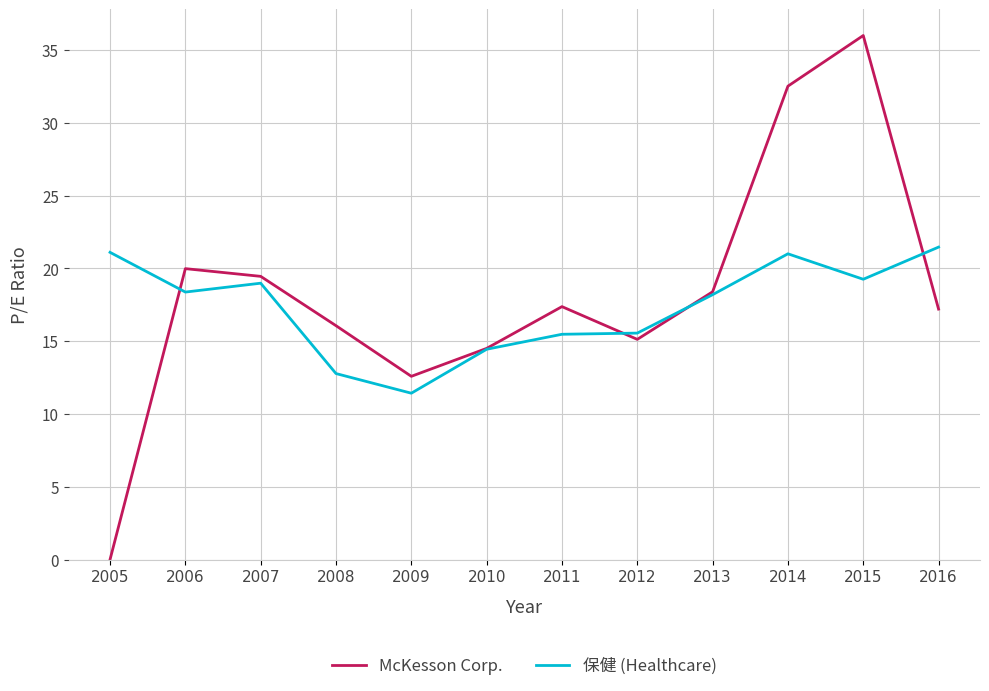

What is the total value across all series at 2007?

38.5